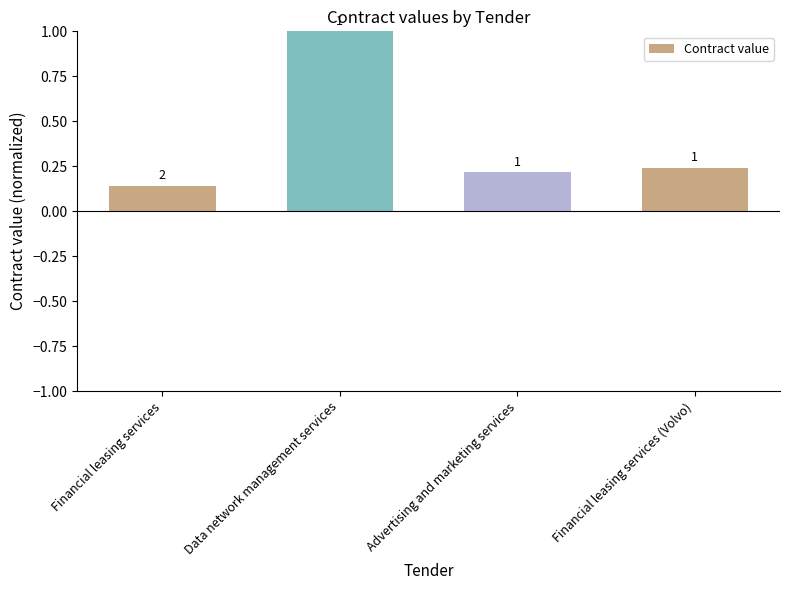

Does the chart contain stacked bars?

No